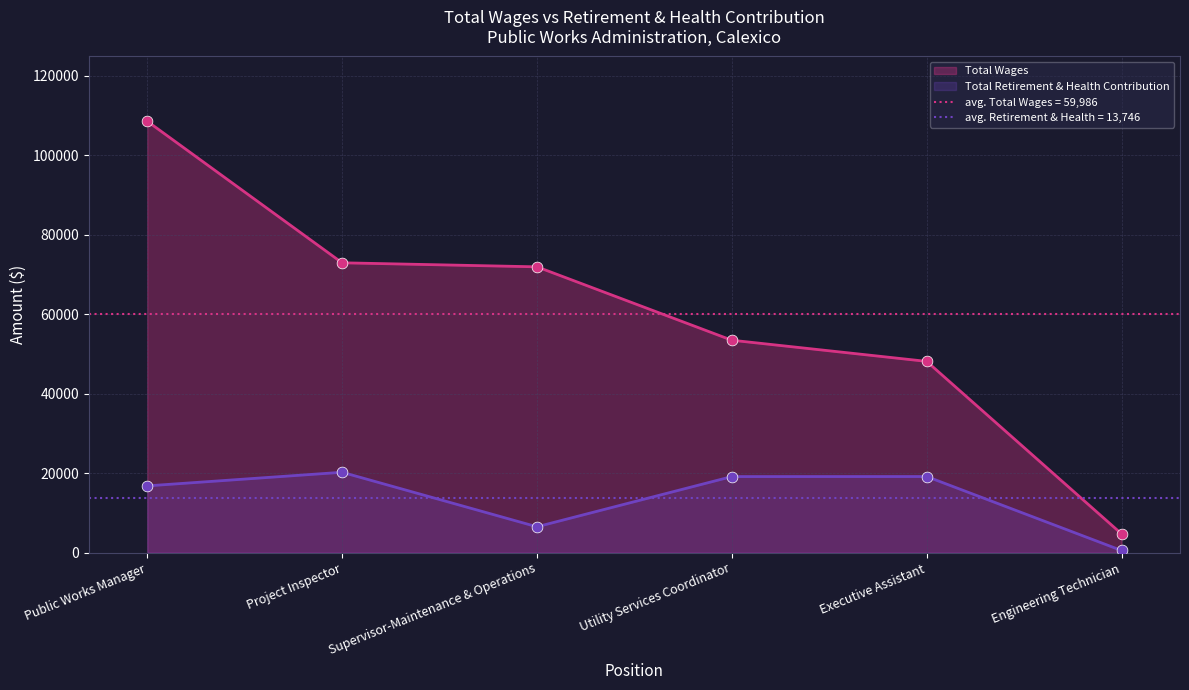

At how many categories does at least one series exceed 21518?

5